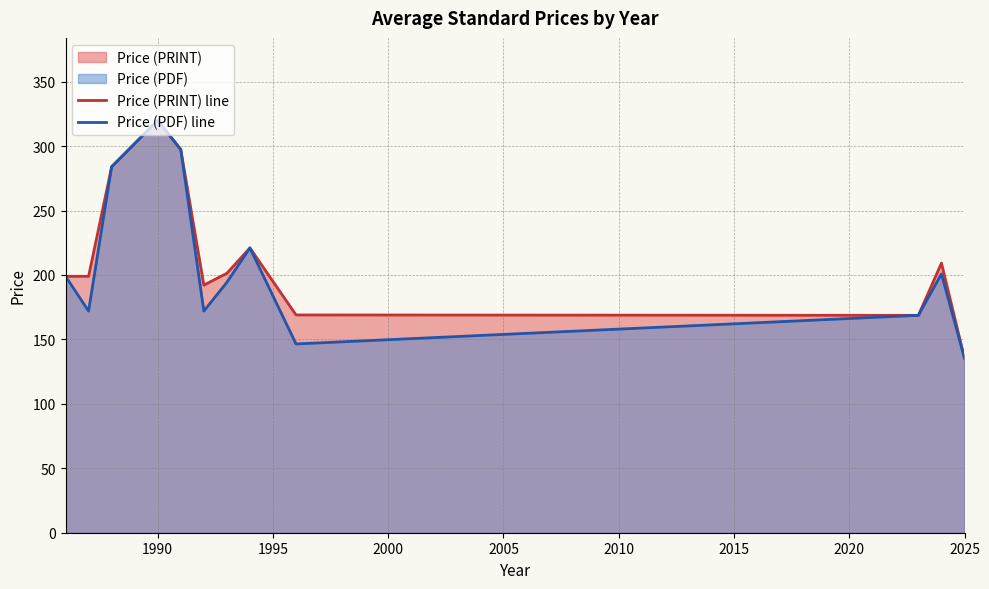

At which category is the sum across all series the highest?

1990